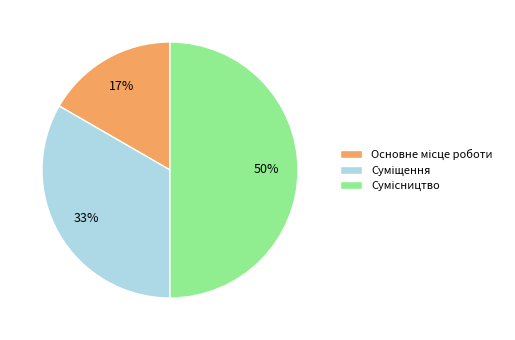

To the nearest percent, what is the average slice percentage?

33%